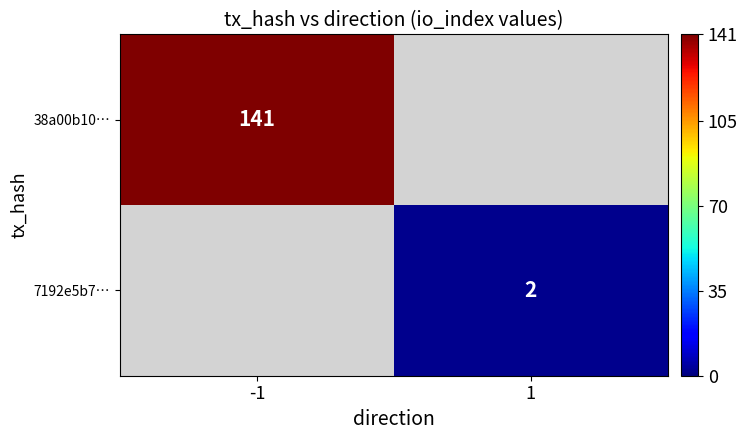

The value of 38a00b10… at -1 is 141. True or false?

True